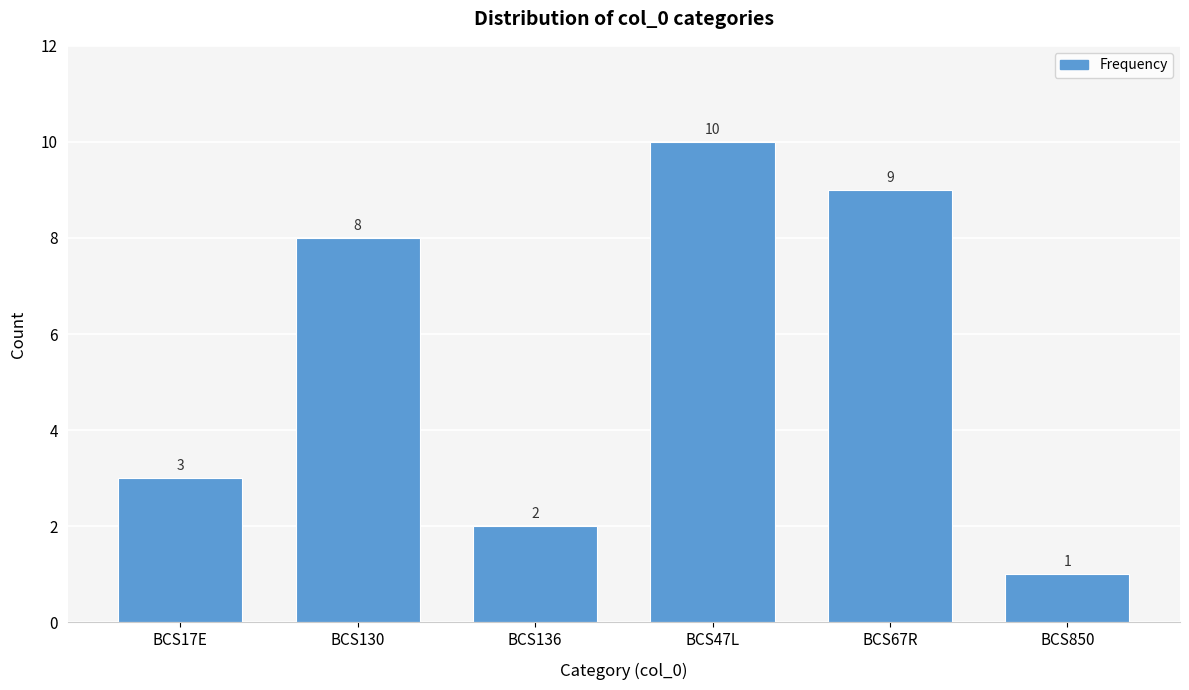

Reading right to left, transcribe all the data shown in this chart.

1	9	10	2	8	3